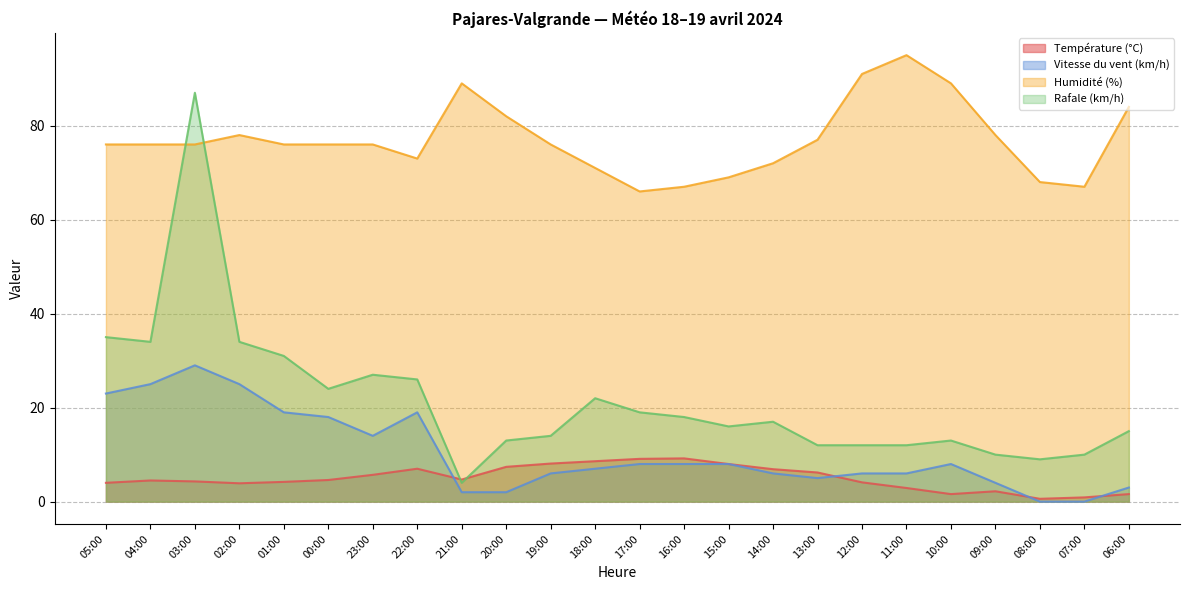

The Rafale (km/h) series shows 23.4 at 06:00. True or false?

False